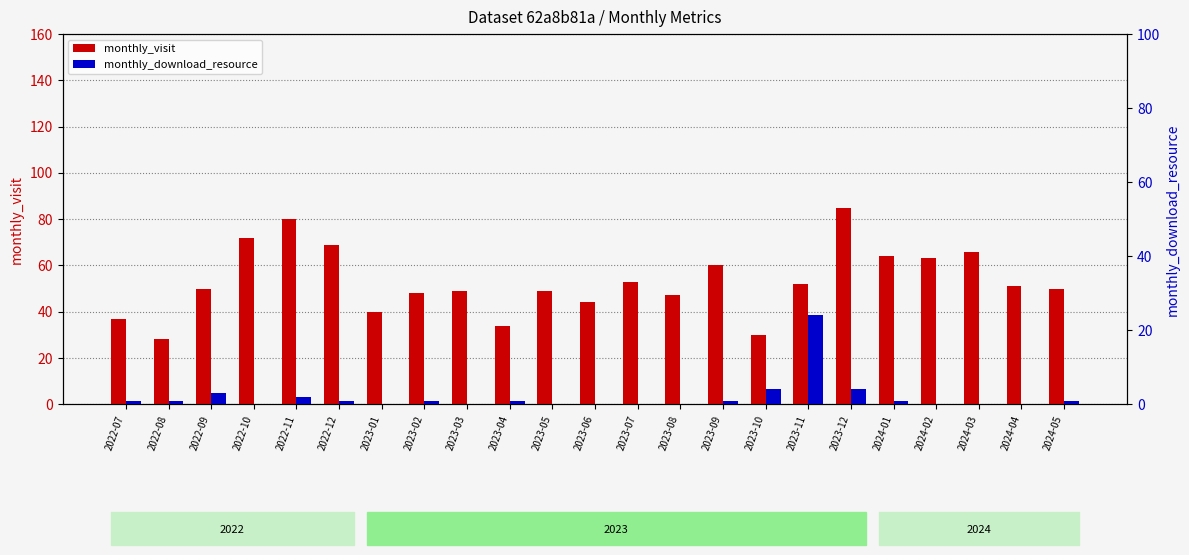

Reading left to right, what are all the values shown in this chart?

monthly_visit: 2022-07=37	2022-08=28	2022-09=50	2022-10=72	2022-11=80	2022-12=69	2023-01=40	2023-02=48	2023-03=49	2023-04=34	2023-05=49	2023-06=44	2023-07=53	2023-08=47	2023-09=60	2023-10=30	2023-11=52	2023-12=85	2024-01=64	2024-02=63	2024-03=66	2024-04=51	2024-05=50
monthly_download_resource: 2022-07=1	2022-08=1	2022-09=3	2022-10=0	2022-11=2	2022-12=1	2023-01=0	2023-02=1	2023-03=0	2023-04=1	2023-05=0	2023-06=0	2023-07=0	2023-08=0	2023-09=1	2023-10=4	2023-11=24	2023-12=4	2024-01=1	2024-02=0	2024-03=0	2024-04=0	2024-05=1